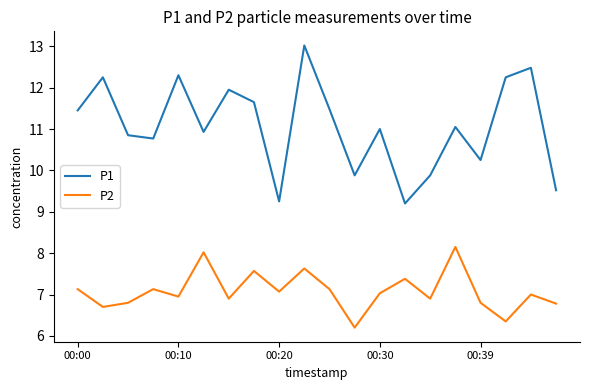

Which series has the largest total across all categories?

P1